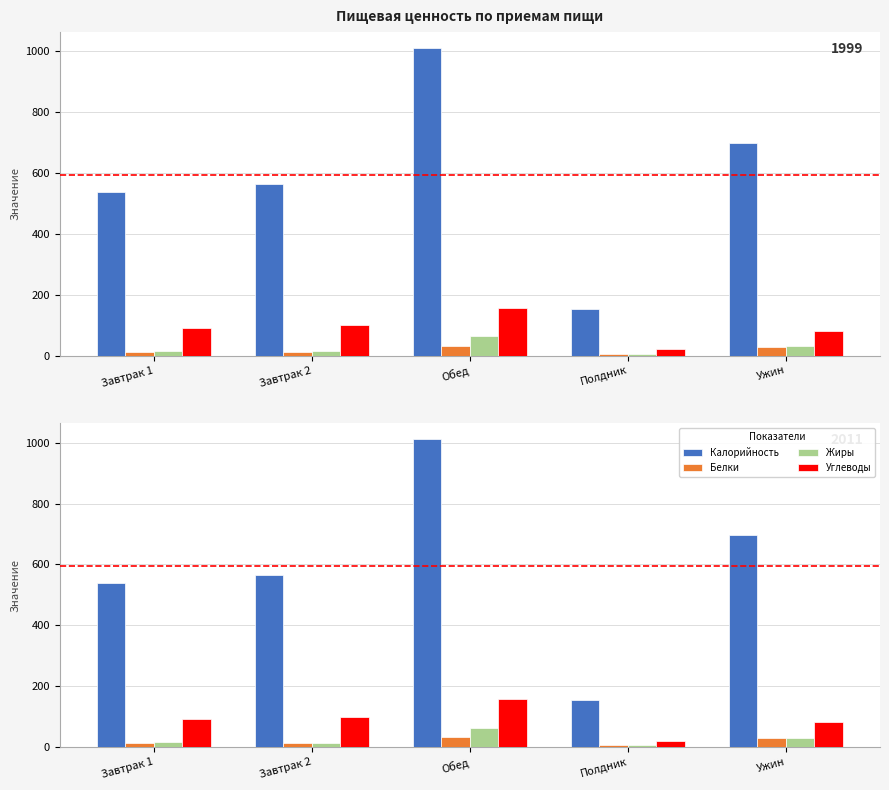

What are all the series names shown in the legend?

Калорийность, Белки, Жиры, Углеводы